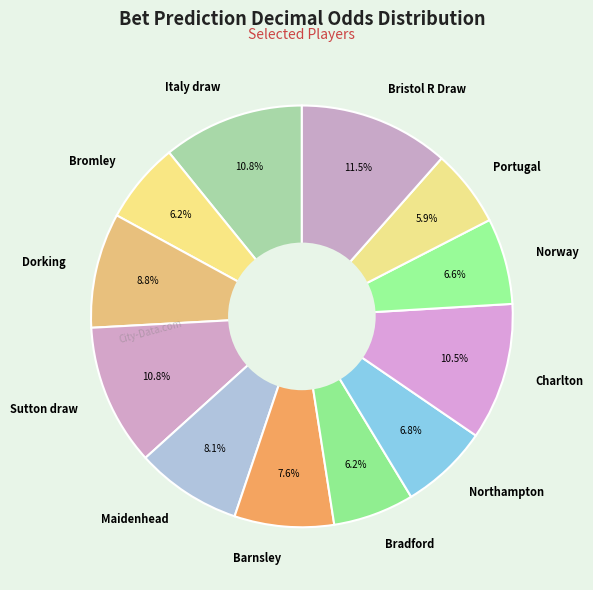

Which category has the biggest portion of the pie?

Bristol R Draw